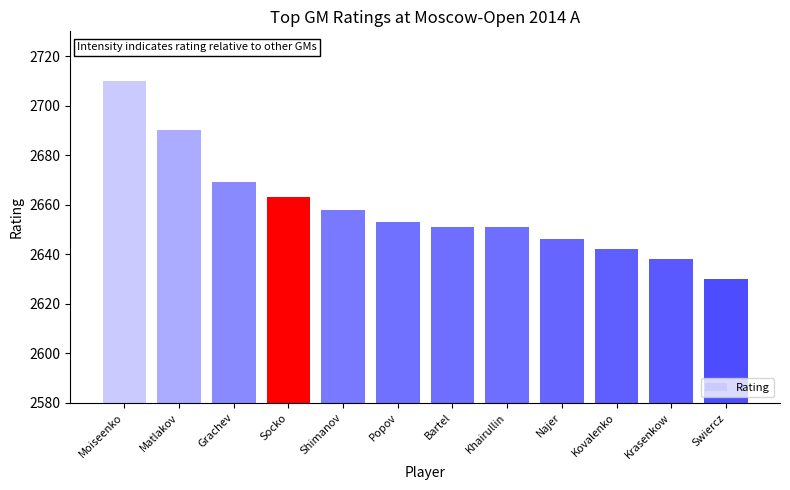

What is the label of the 8th bar from the right?

Shimanov